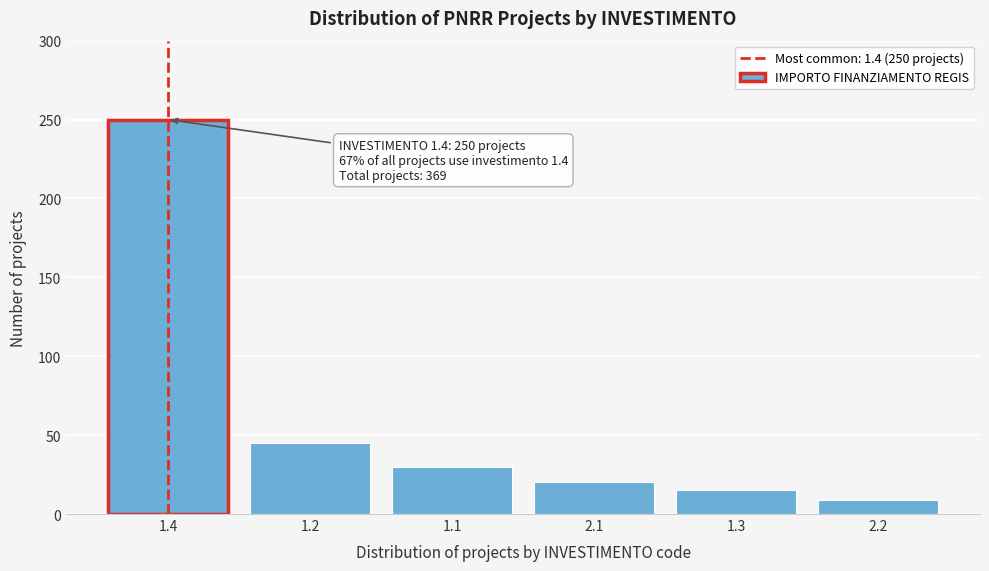

Reading right to left, transcribe all the data shown in this chart.

2.2=9	1.3=15	2.1=20	1.1=30	1.2=45	1.4=250